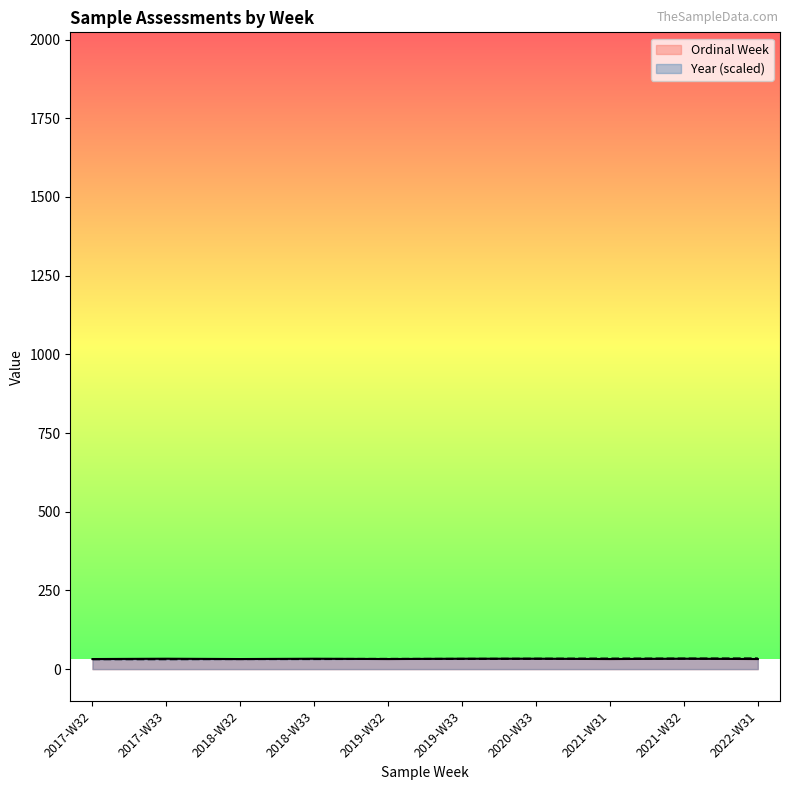

Which category has the lowest value in the Year series?

2017-W32